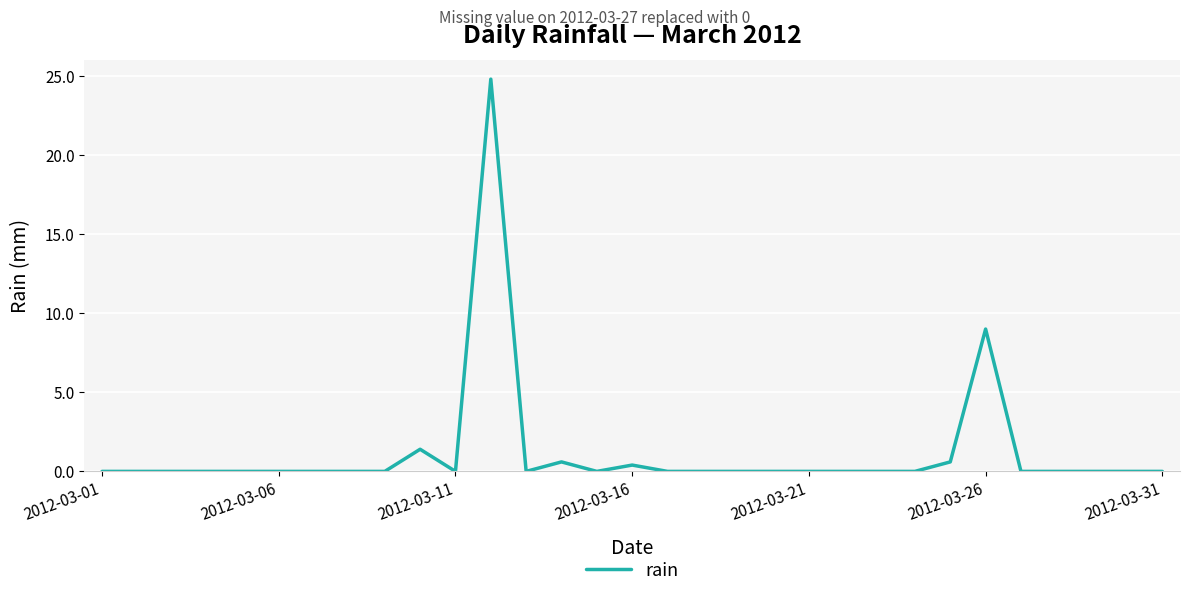

What is the greatest value displayed?

24.8